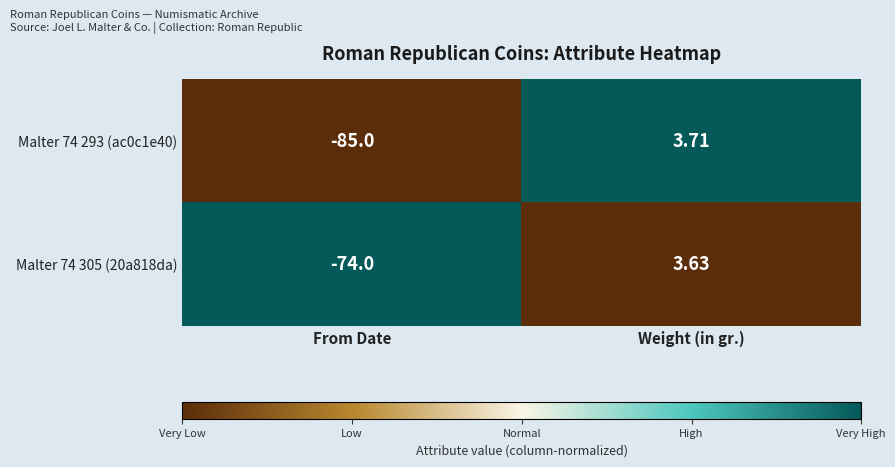

Which series has the largest range (max minus min)?

Malter 74 293 (ac0c1e40)